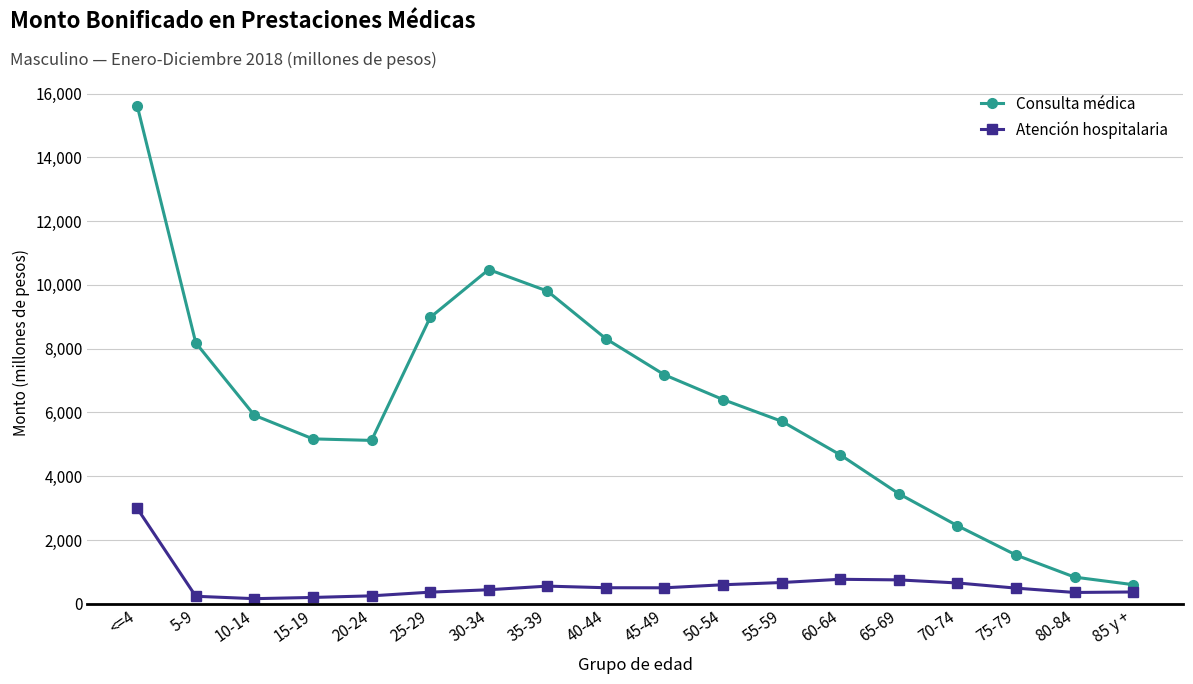

At how many categories does at least one series exceed 3939?

13